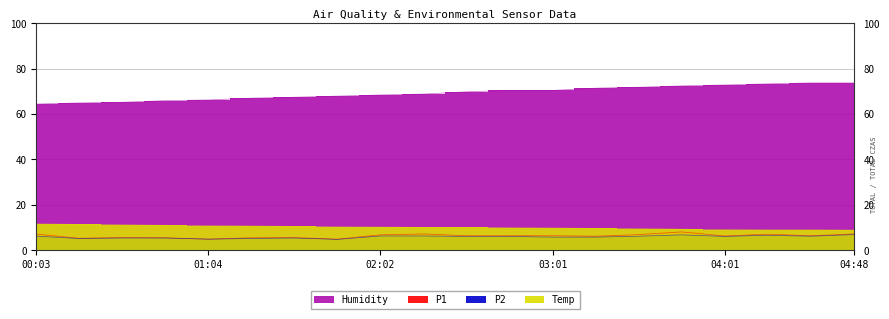

True or false: P1 and Temp intersect in this chart.

False